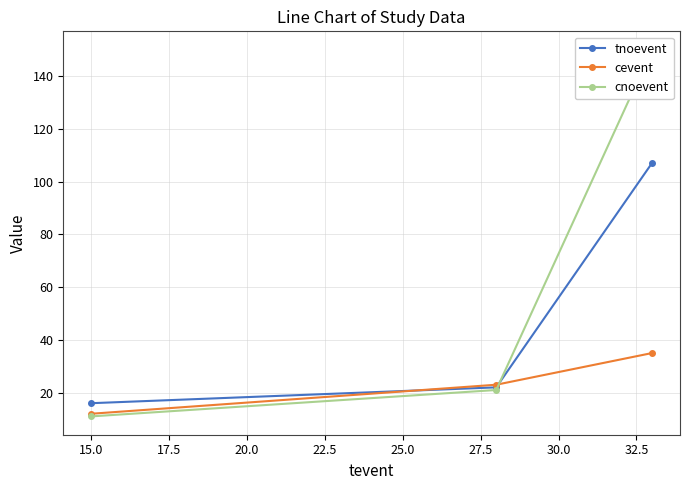

Which series has the largest total across all categories?

cnoevent